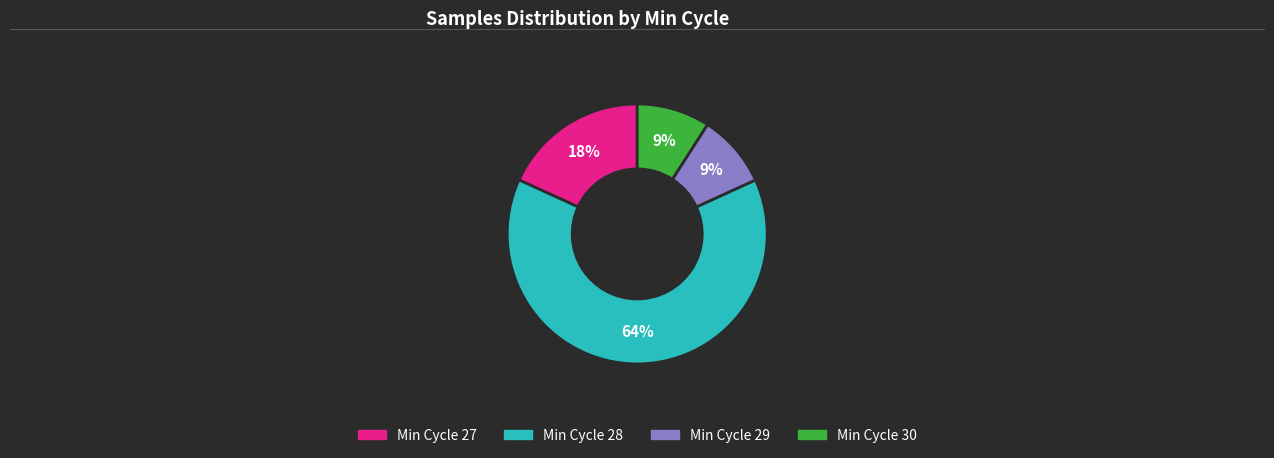

Is there any slice that represents more than half of the pie?

Yes